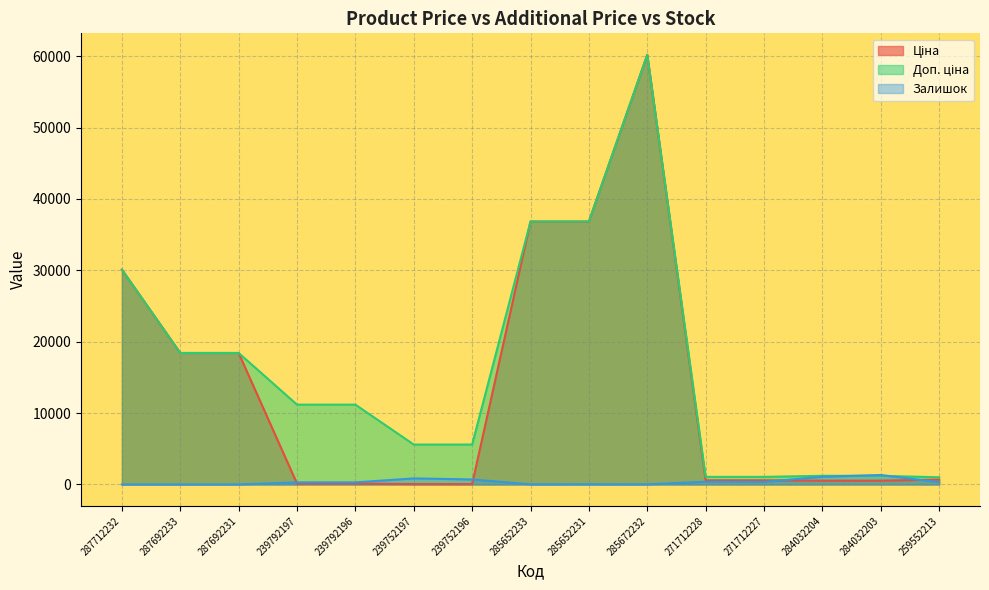

Read the Доп. ціна value at 287692233.

18420.9